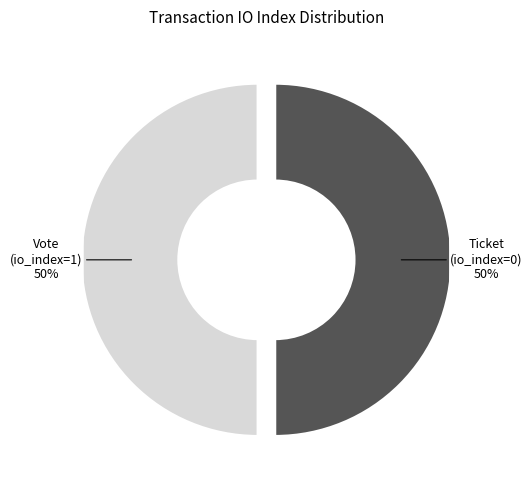

The Ticket (io_index=0) slice represents 50% of the pie. True or false?

True